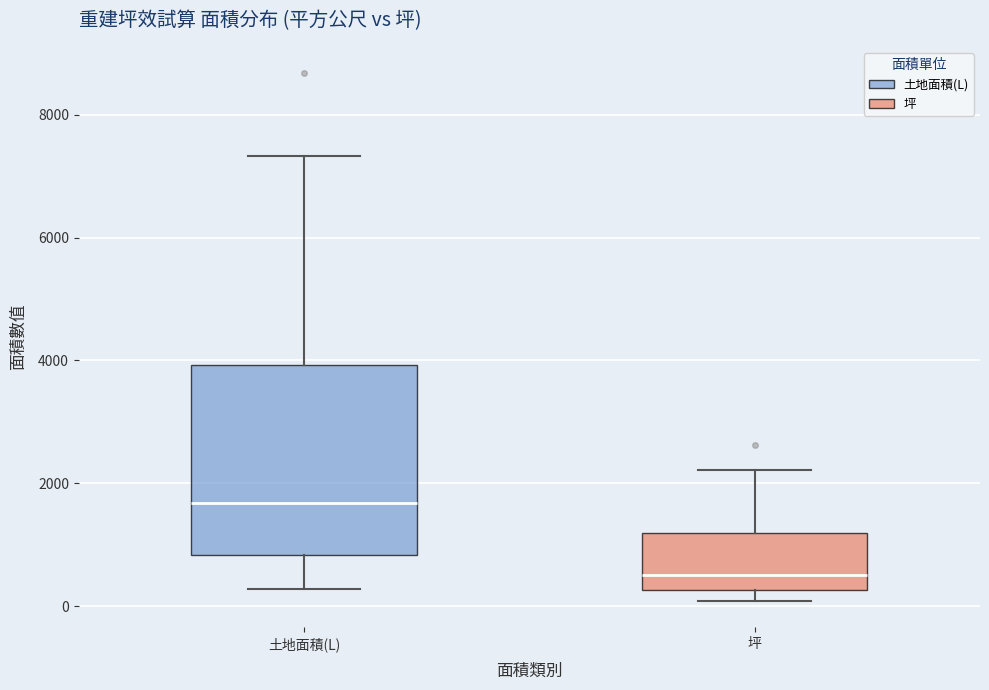

Which box is the tallest, from its lower edge to its upper edge?

土地面積(L)